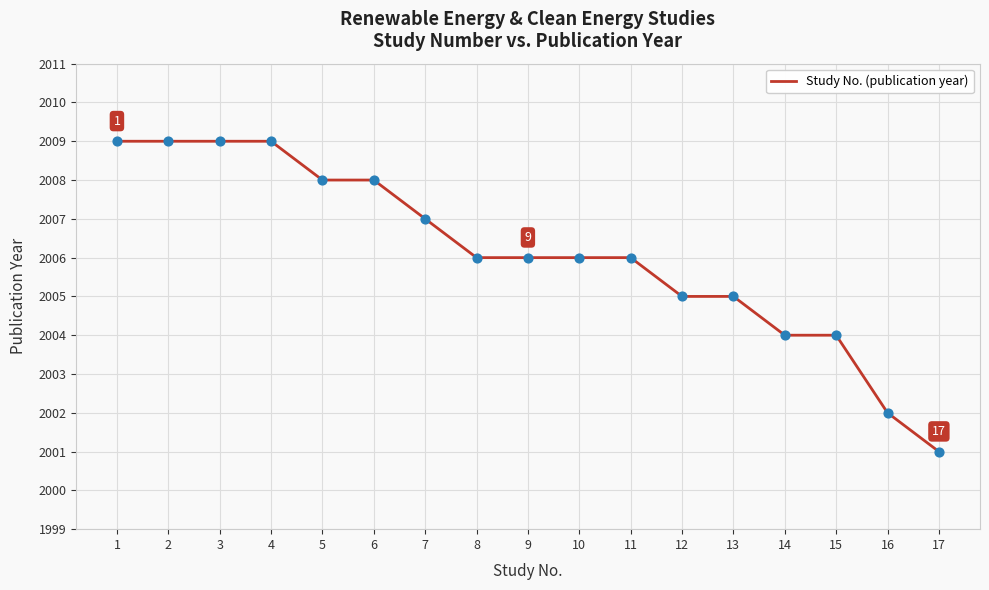

What is the change in value from 9 to 17?

-5